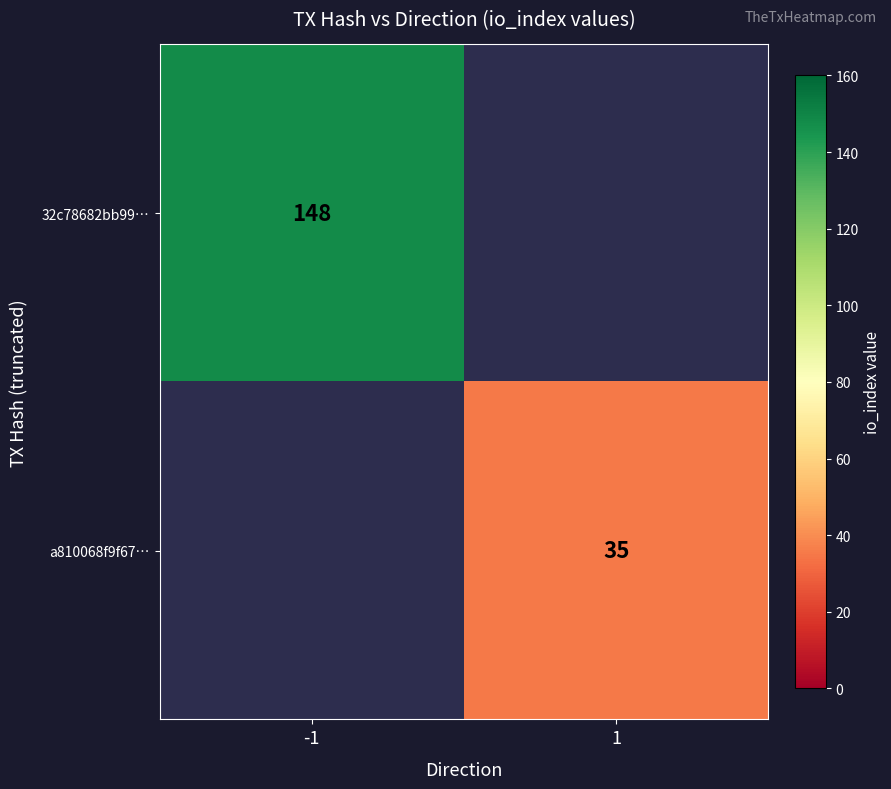

The value of 32c78682bb99… at -1 is 52. True or false?

False